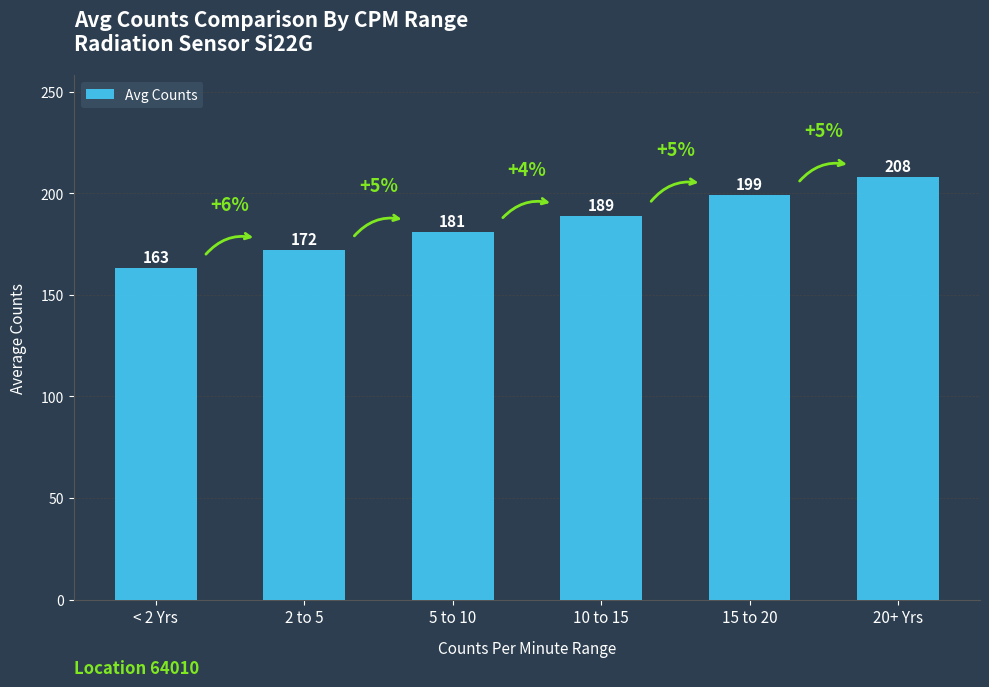

What is the sum of all values?

1112